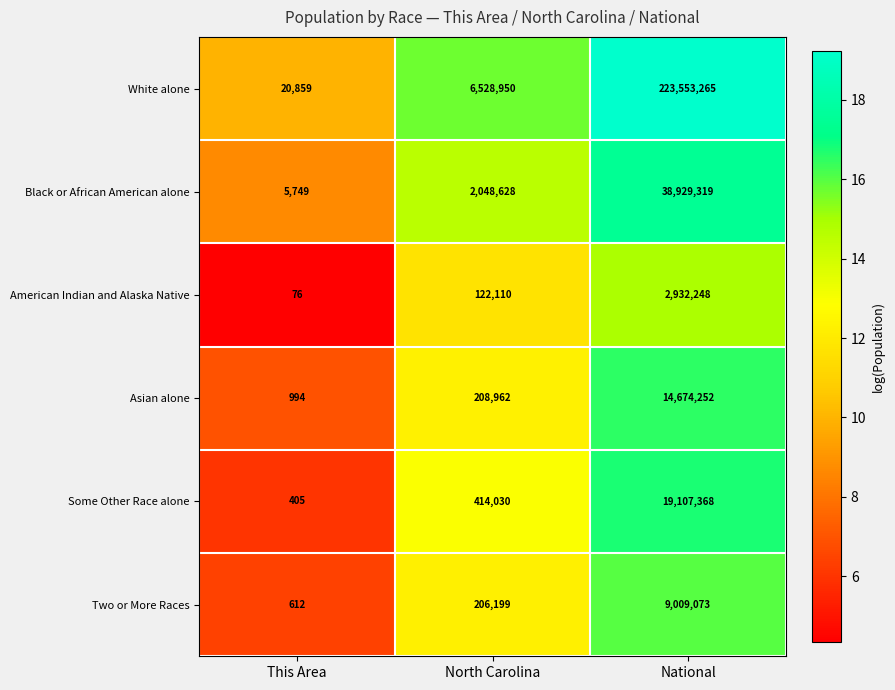

At North Carolina, list the series in order from smallest to largest.

American Indian and Alaska Native, Two or More Races, Asian alone, Some Other Race alone, Black or African American alone, White alone